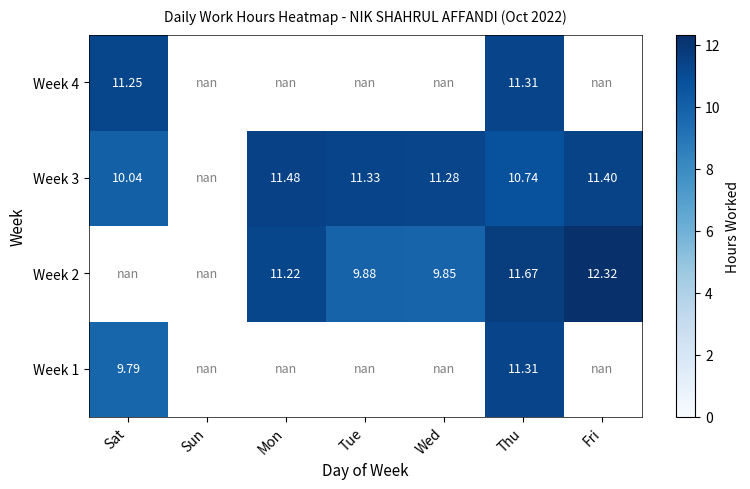

List the labels in order of Week 3 value, largest first.

Sun, Mon, Fri, Tue, Wed, Thu, Sat